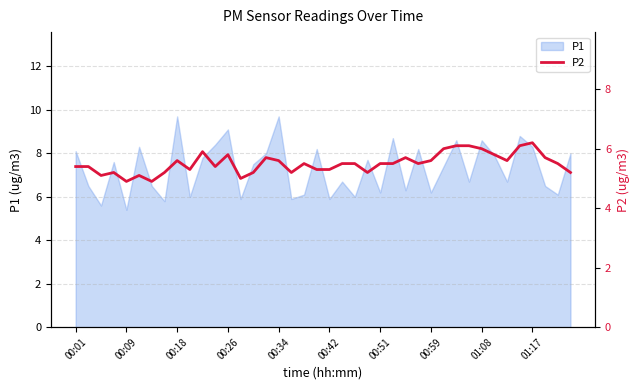

The P1 series shows 5.4 at 00:09. True or false?

True